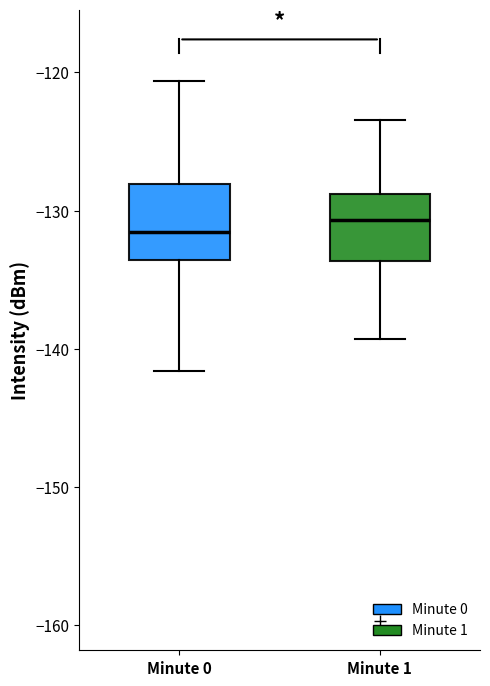

Where does the median line of the box for Minute 0 sit on the y-axis? The values are not printed on the chart, so give them approximately, as read against the axis.

-132